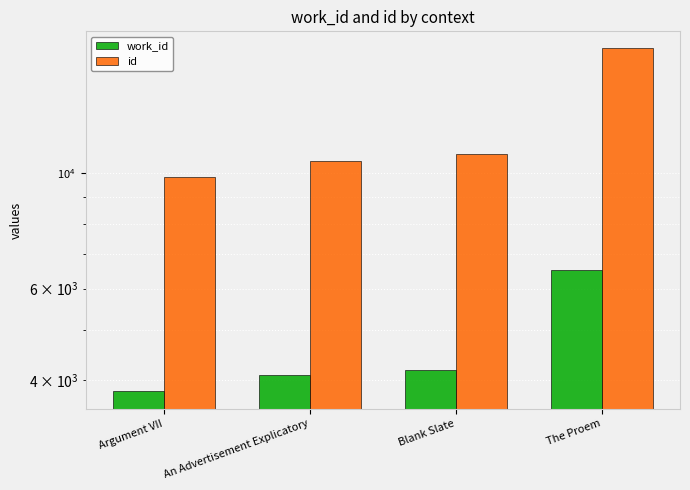

True or false: work_id has a value of 3811 at Argument VII.

True